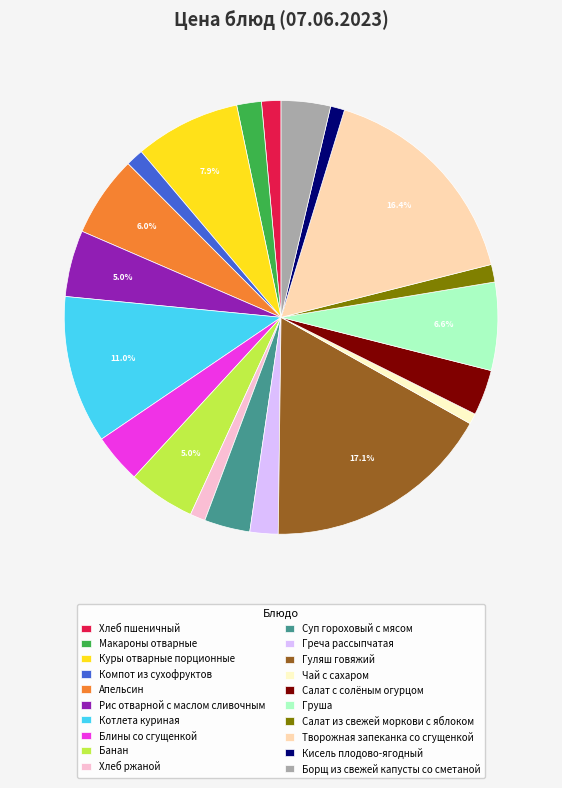

Which category has the biggest portion of the pie?

Гуляш говяжий